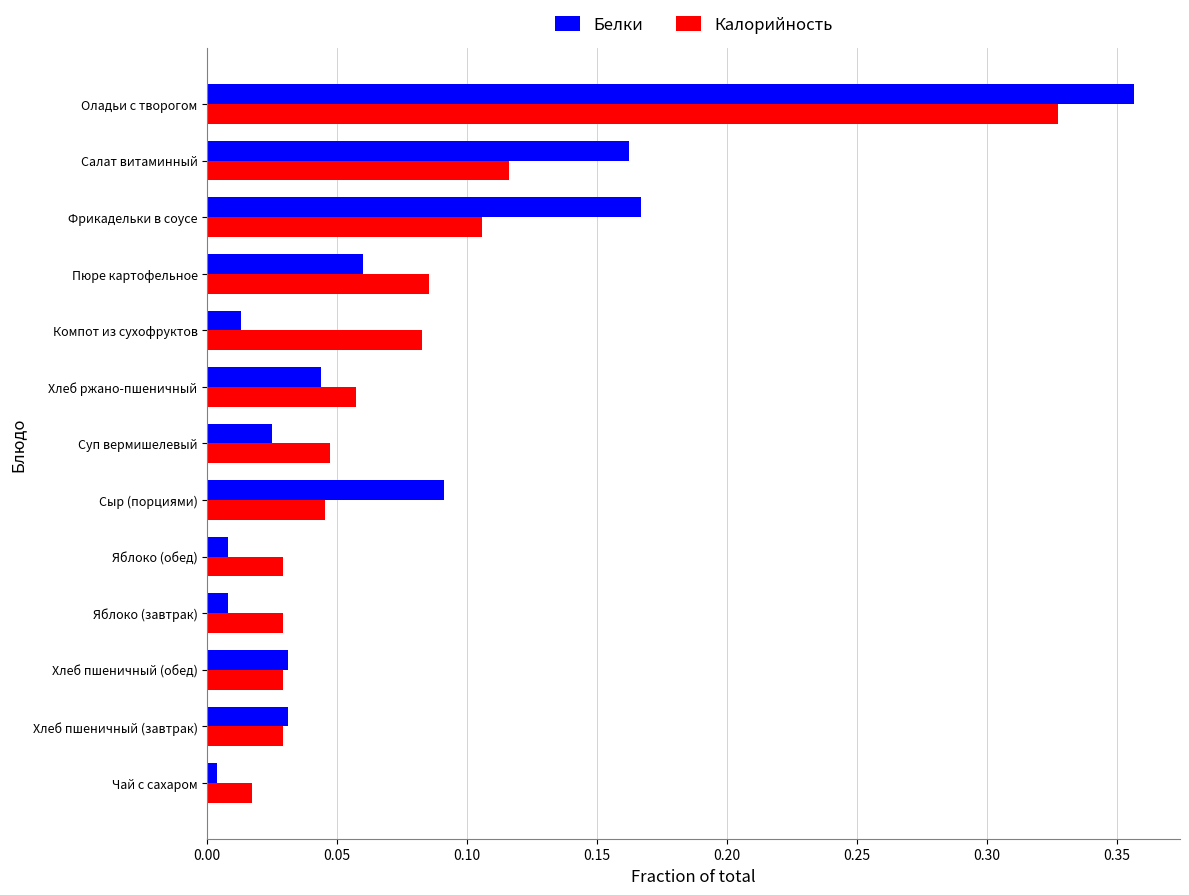

What is the sum of all Калорийность values?

1.0